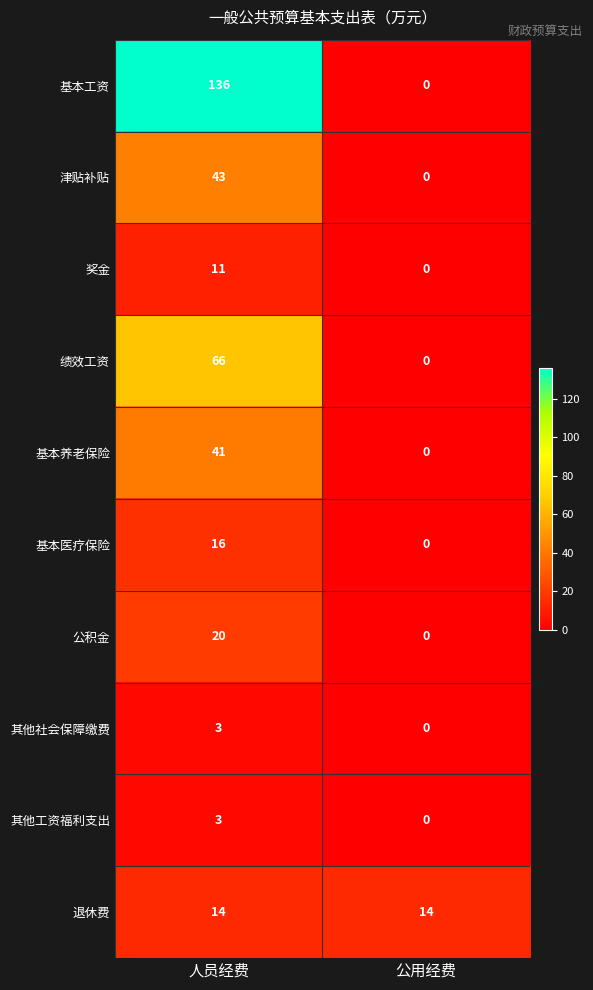

The value of 其他社会保障缴费 at 人员经费 is 3. True or false?

True